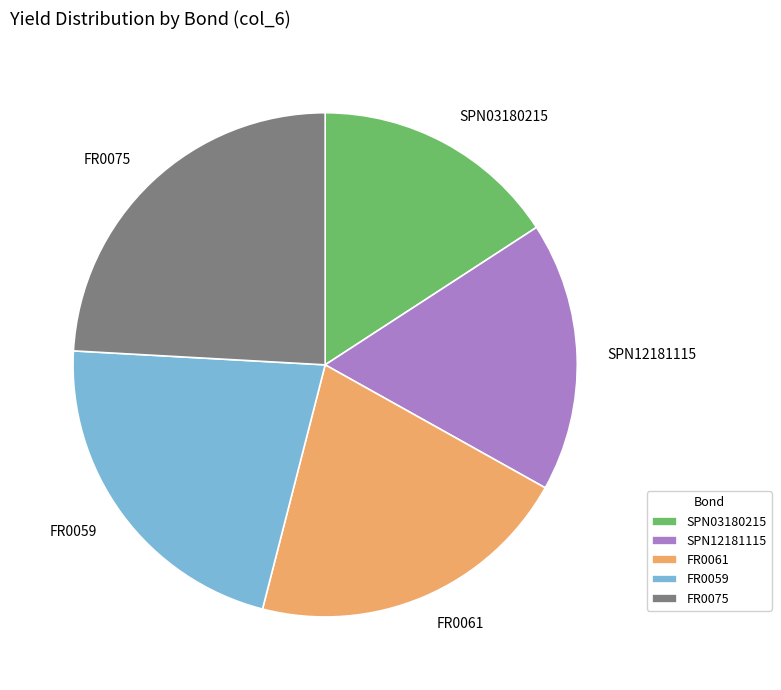

True or false: FR0075 accounts for 24% of the total.

True